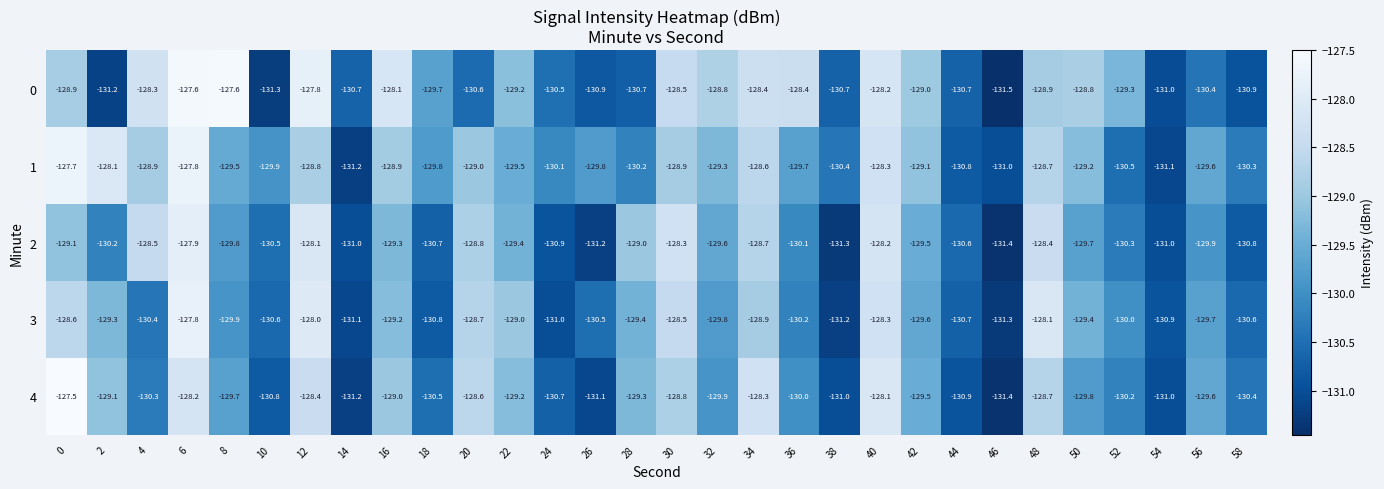

The value of 4 at 54 is -198.3. True or false?

False